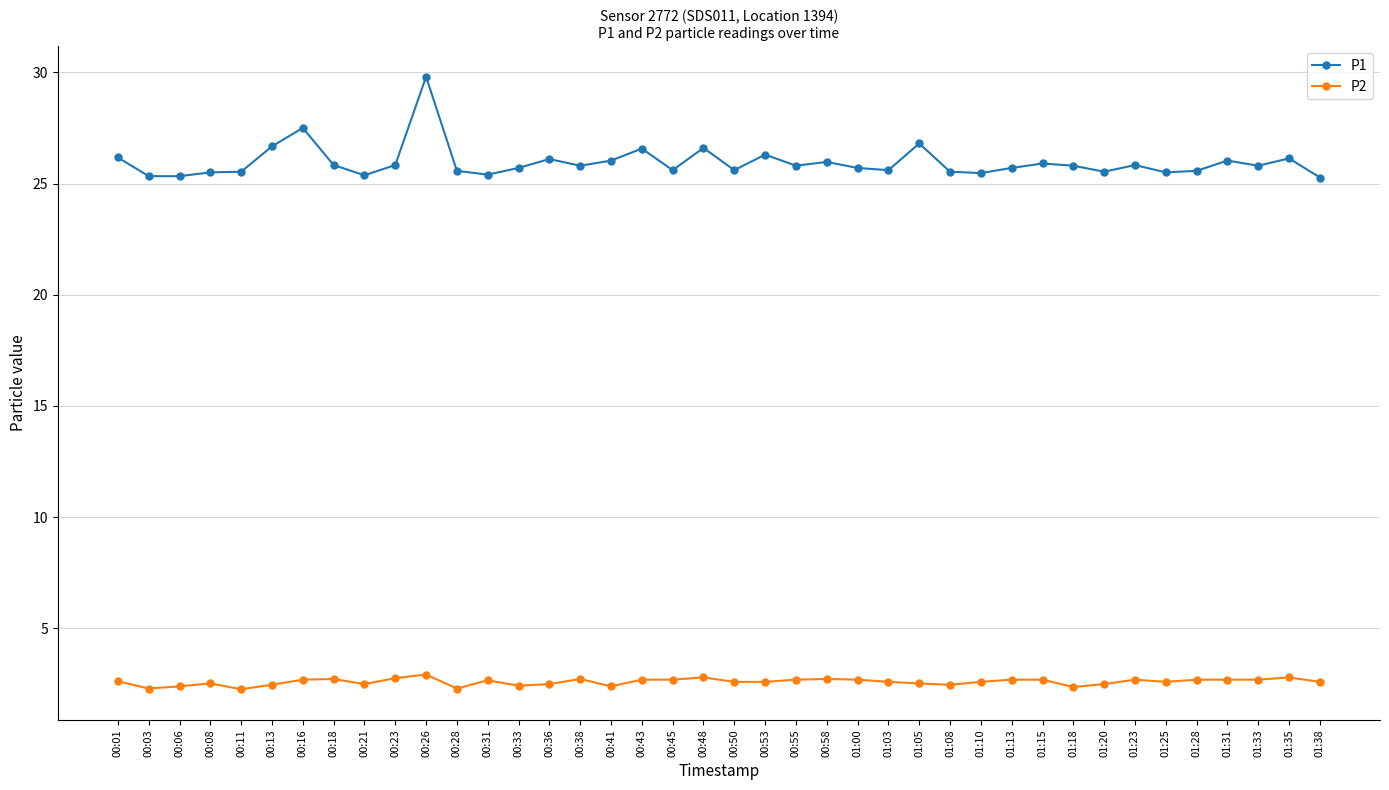

Is it true that P2 equals 2.6 at 01:38?

True